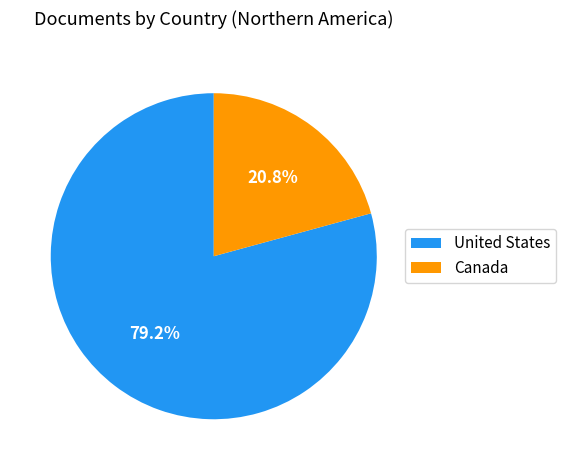

Rank the categories by value from highest to lowest.

United States, Canada